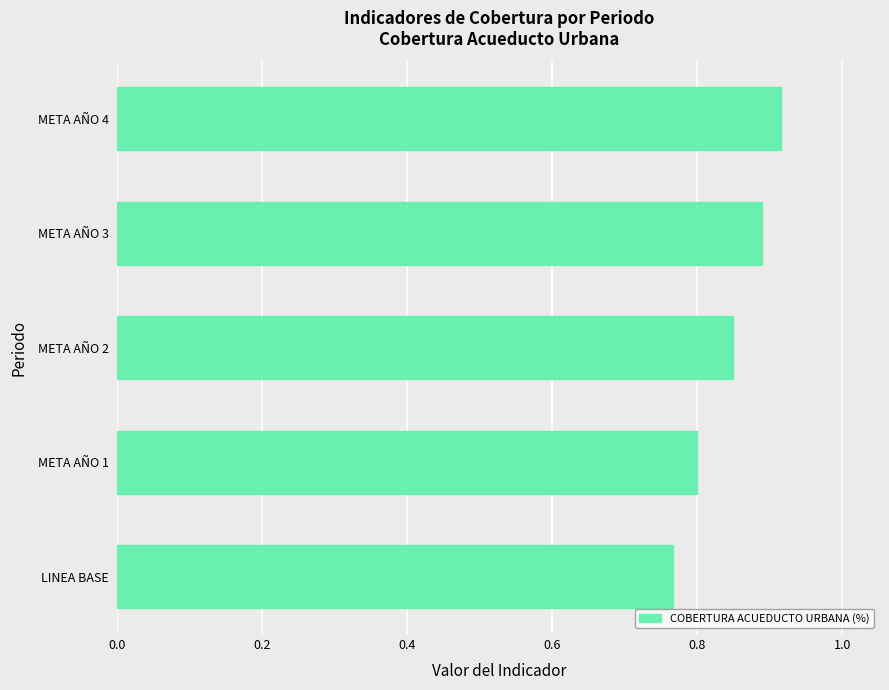

Count the values in the range 0 to 1.

5